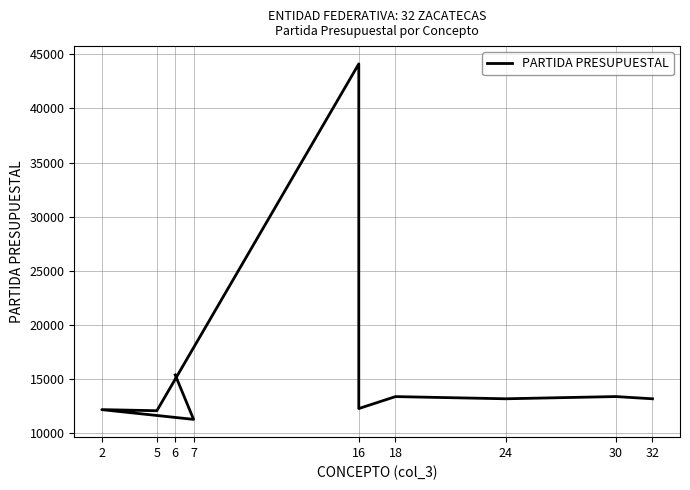

Count the number of values greater than 13202.

4